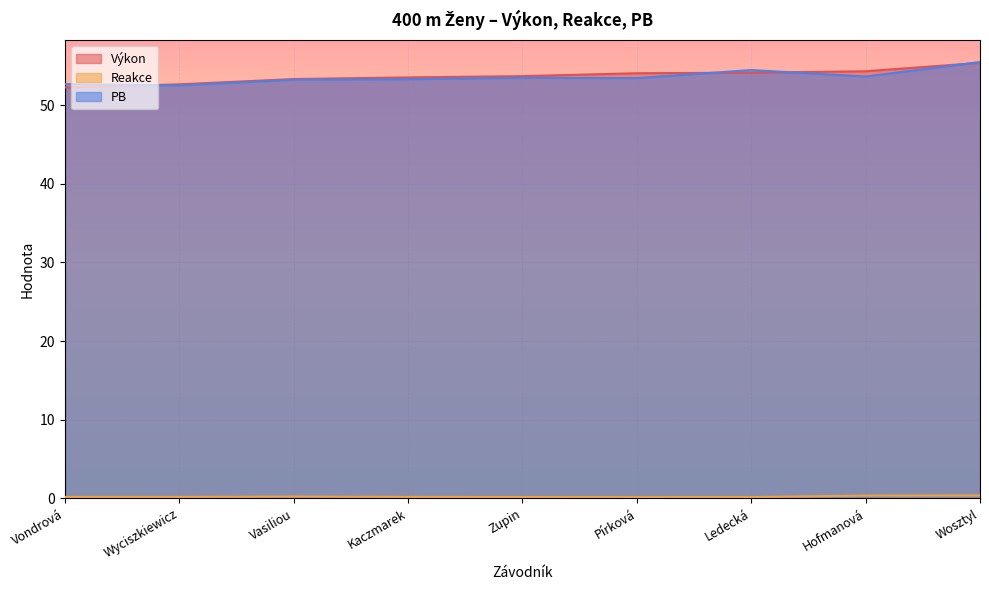

Which label corresponds to the smallest value in the chart?

Pírková